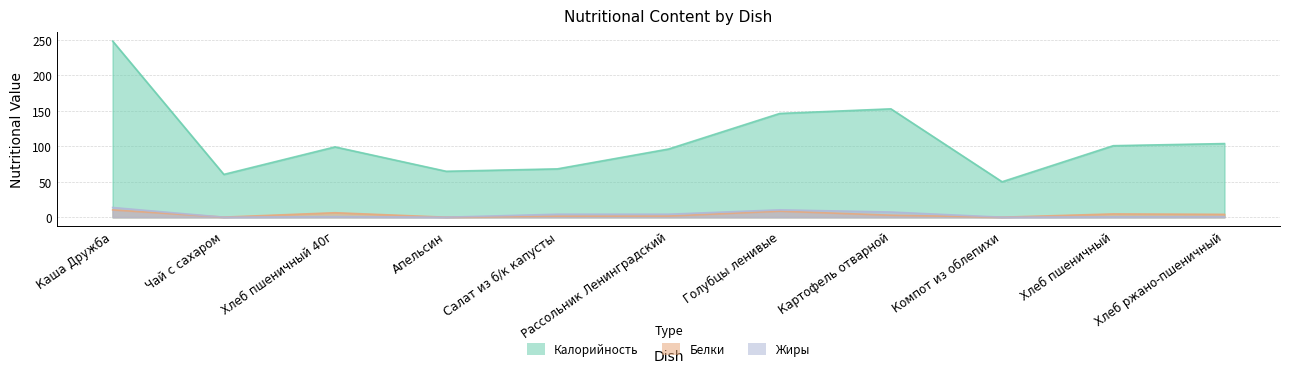

What is the maximum value shown in the chart?

248.5